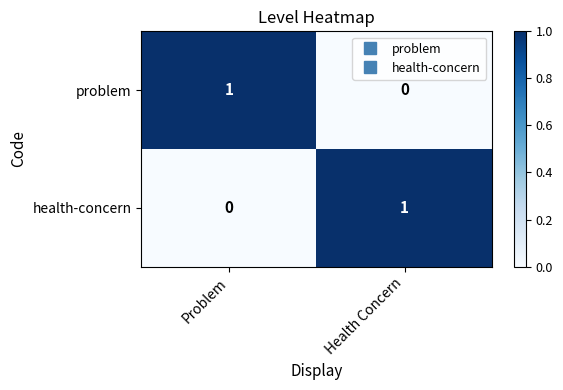

Is it true that health-concern equals 0 at Problem?

True